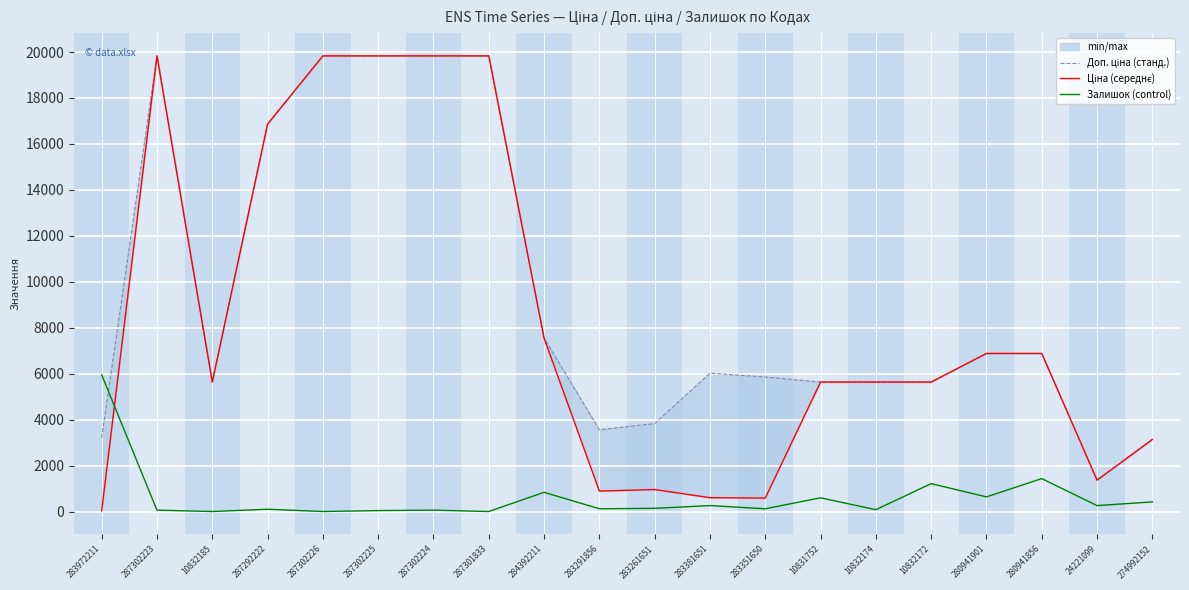

What is the maximum value shown in the chart?

19831.1